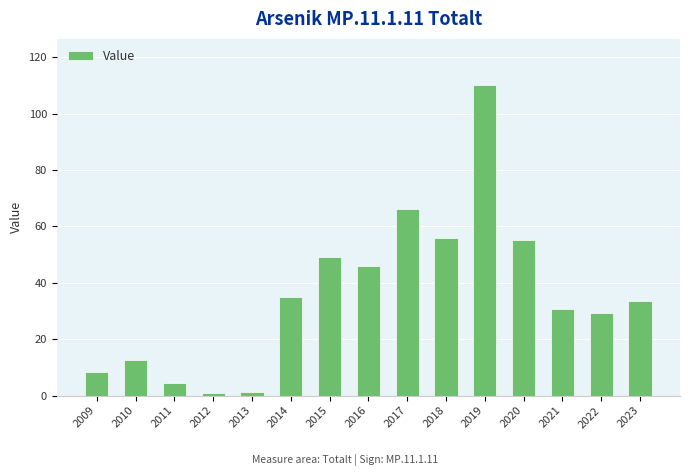

What is the value of the 15th bar from the left?

33.5